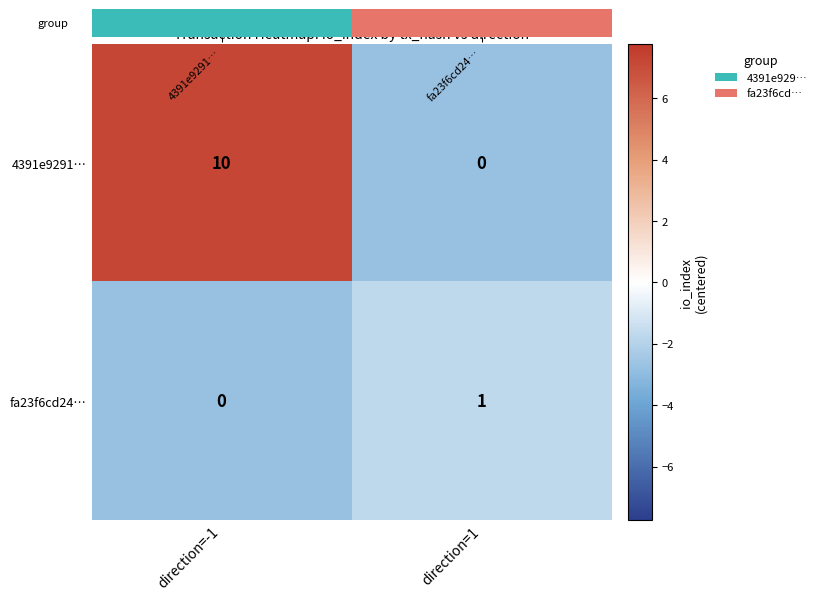

Which series has the largest total across all categories?

4391e9291…